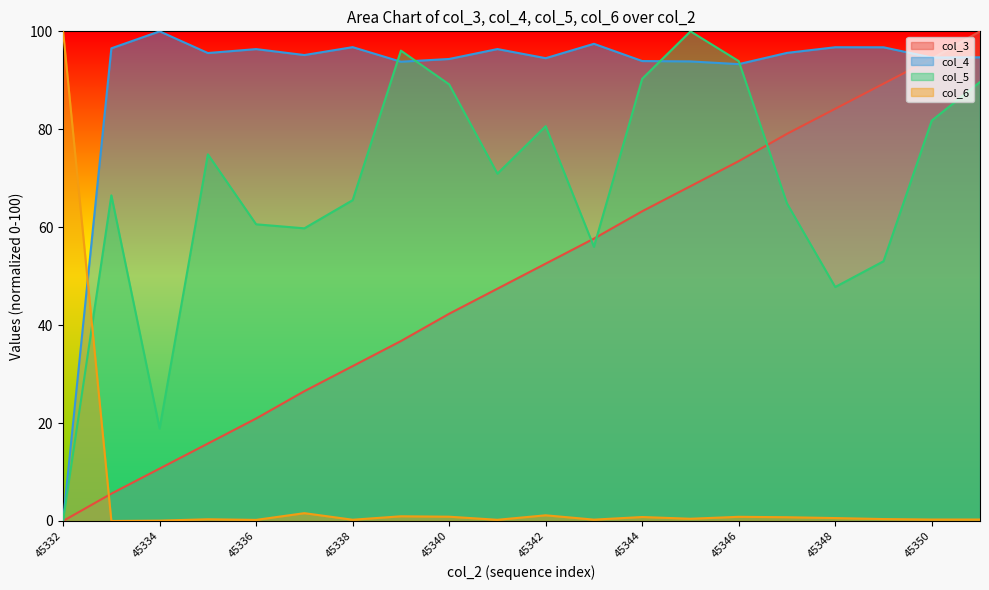

True or false: col_3 and col_6 intersect in this chart.

True